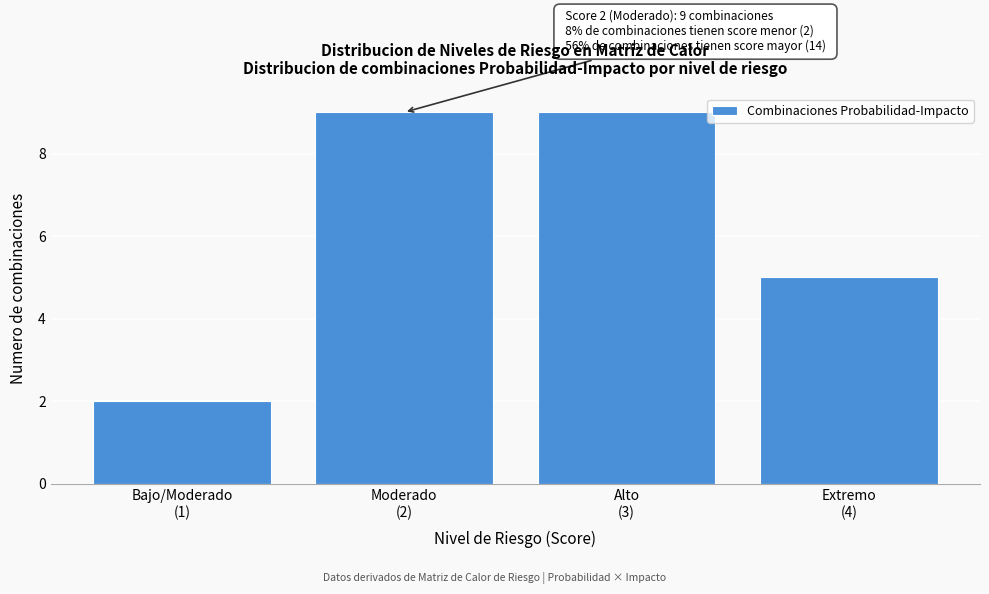

Reading left to right, transcribe all the data shown in this chart.

2	9	9	5